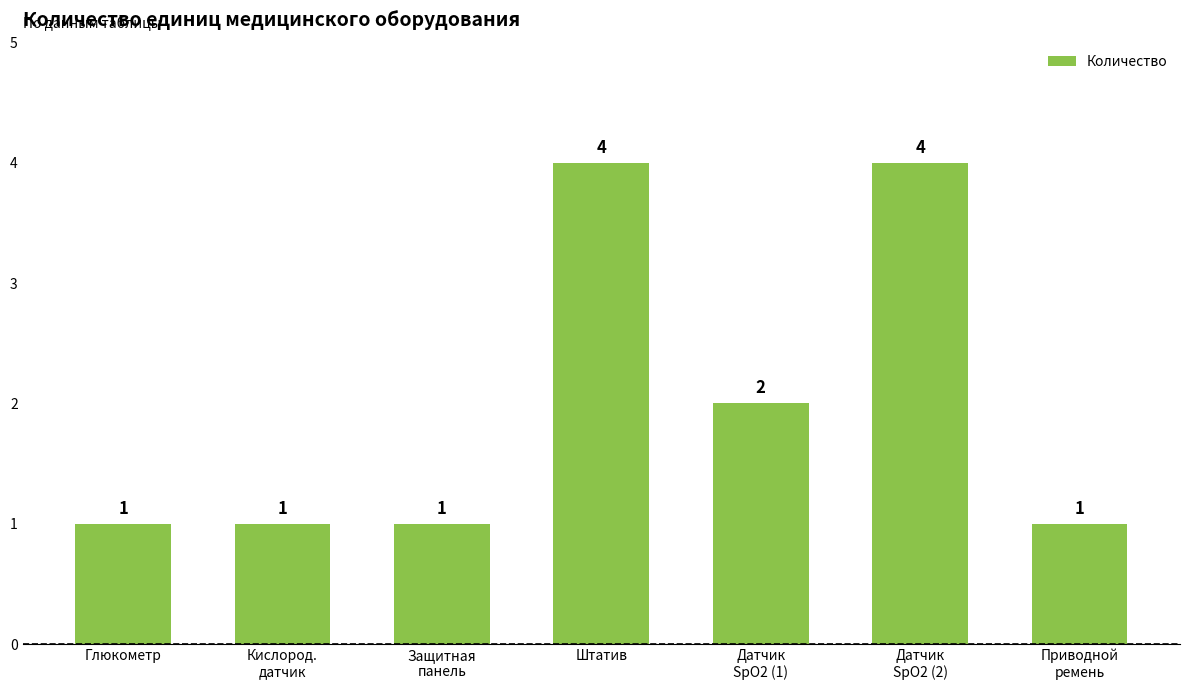

Count the number of values greater than 1.

3